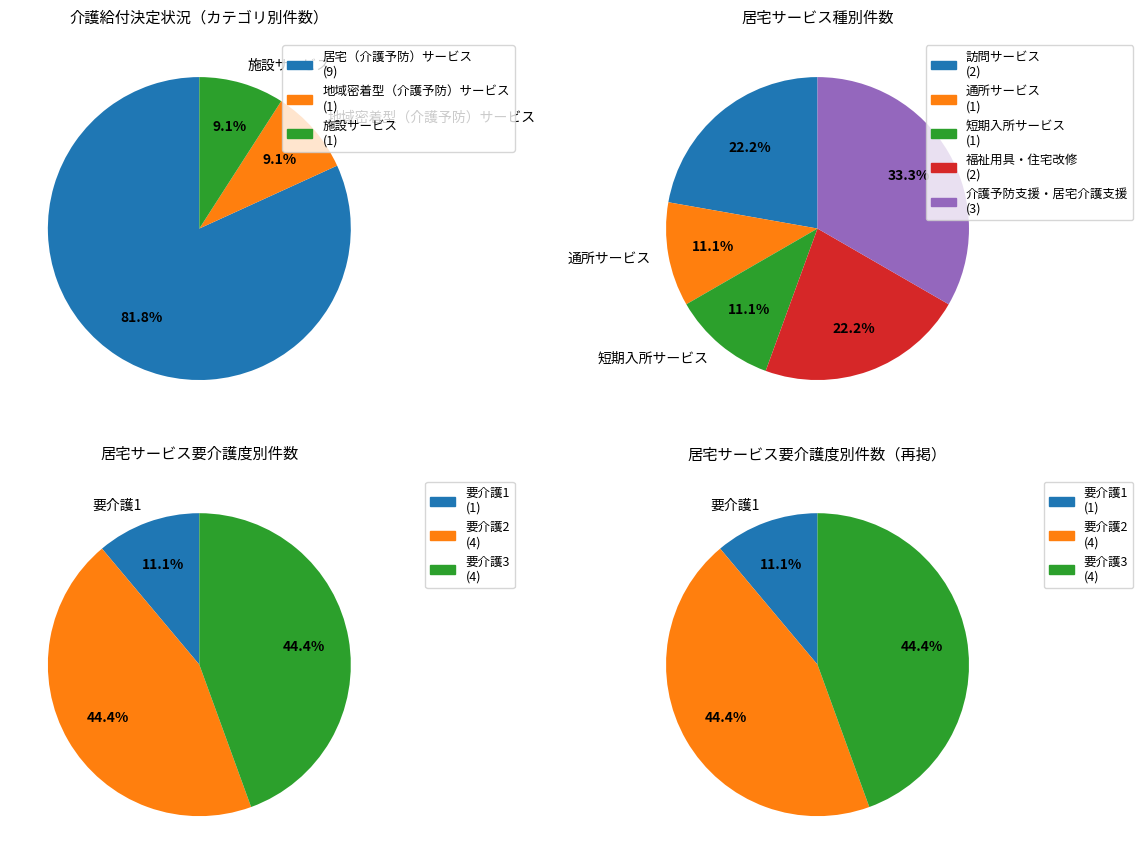

How many slices are in this pie chart?

3